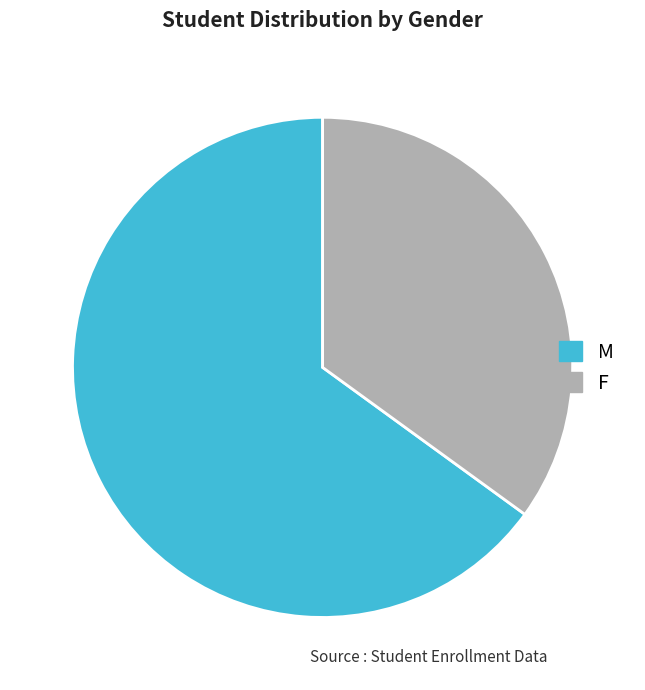

Combined, do M and F account for over 50%?

Yes